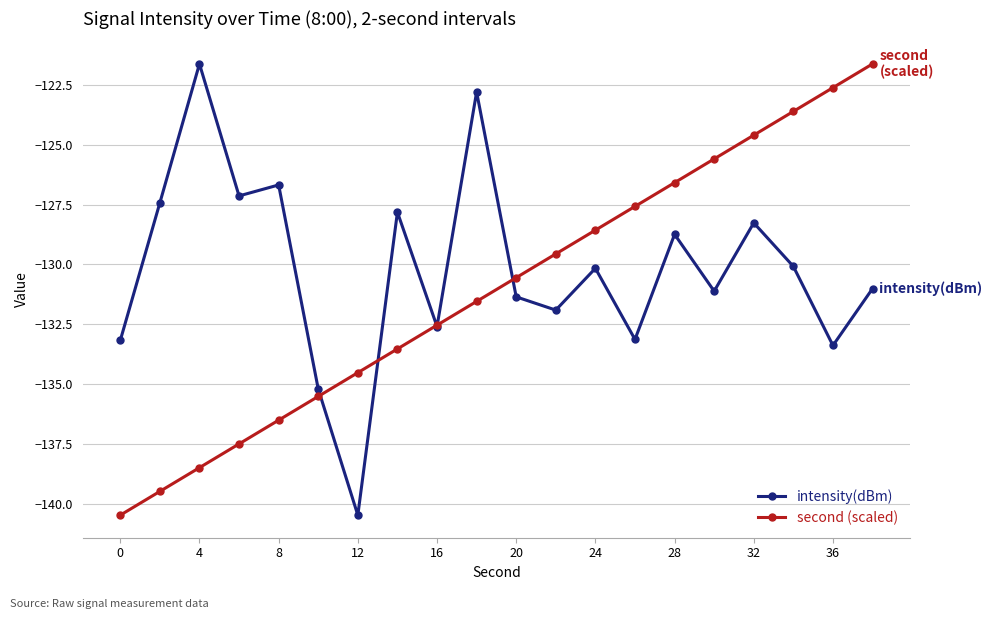

List the series in order of their overall mean, lowest first.

second (scaled), intensity(dBm)